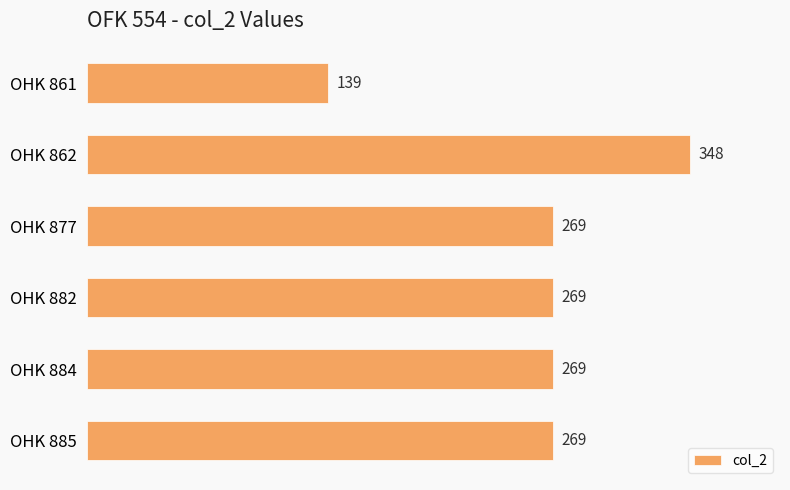

The value at OHK 862 is 348. True or false?

True